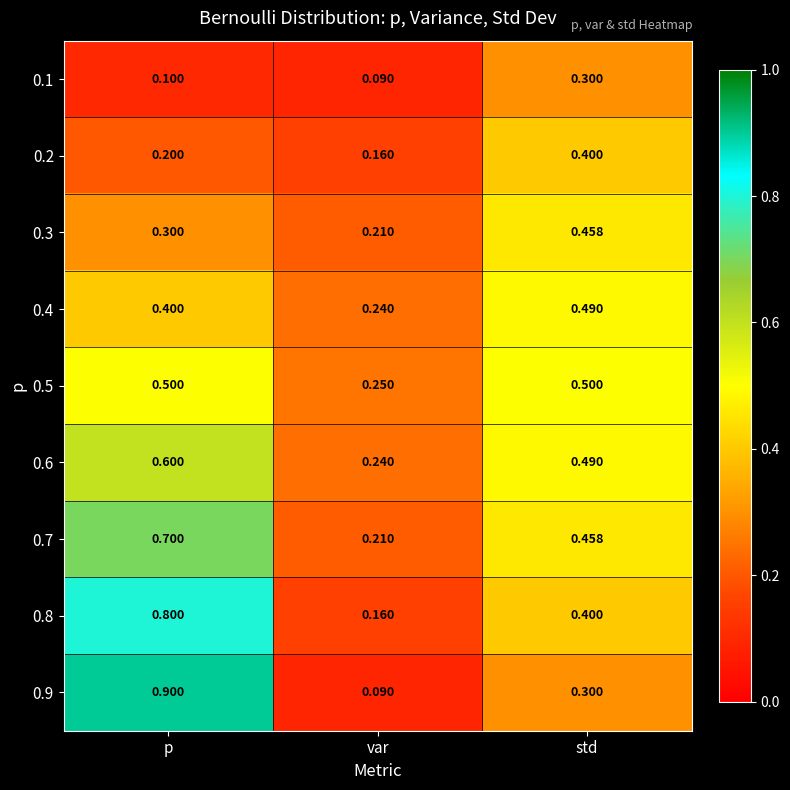

What is the spread (max minus min) of values at p?

0.8